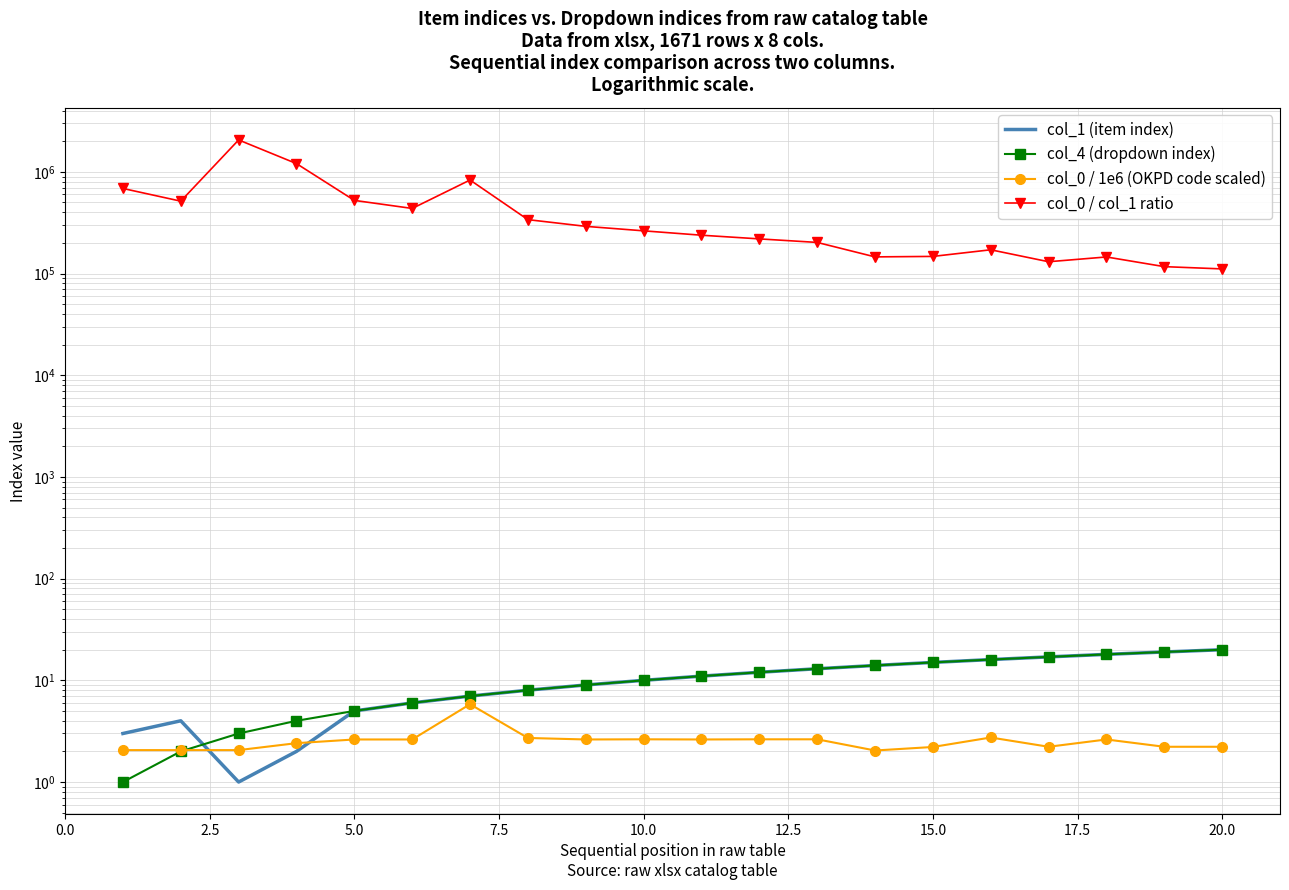

How many values in the col_1 (item index) series are below 11?

10